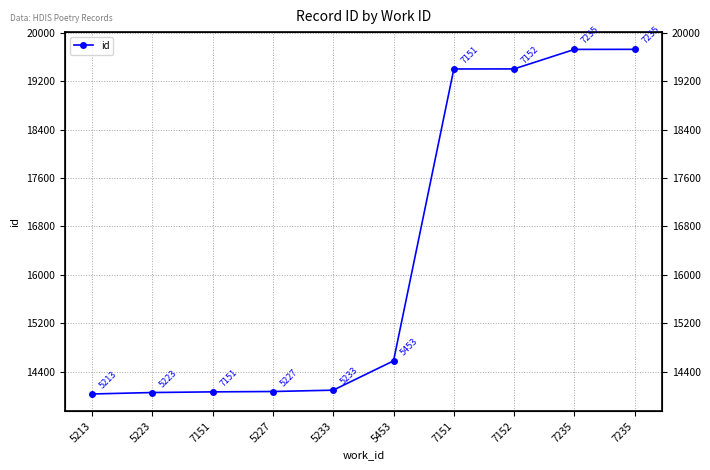

Is this an area chart (filled region under the line)?

No